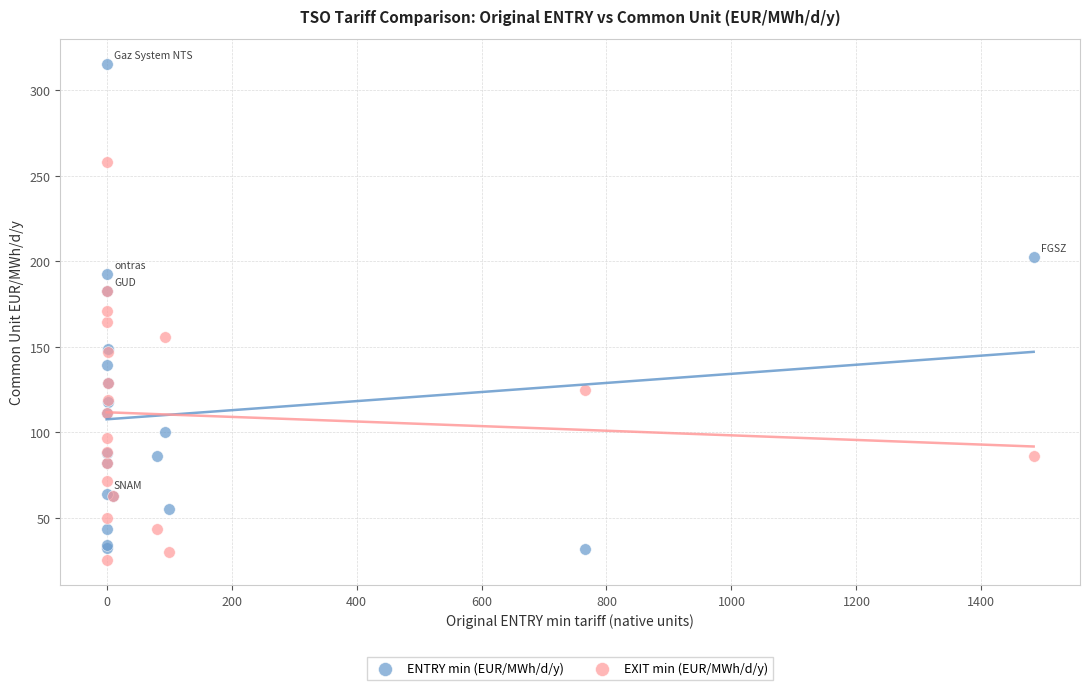

What is the X range (max minus min) for the scatter plot?

1483.6